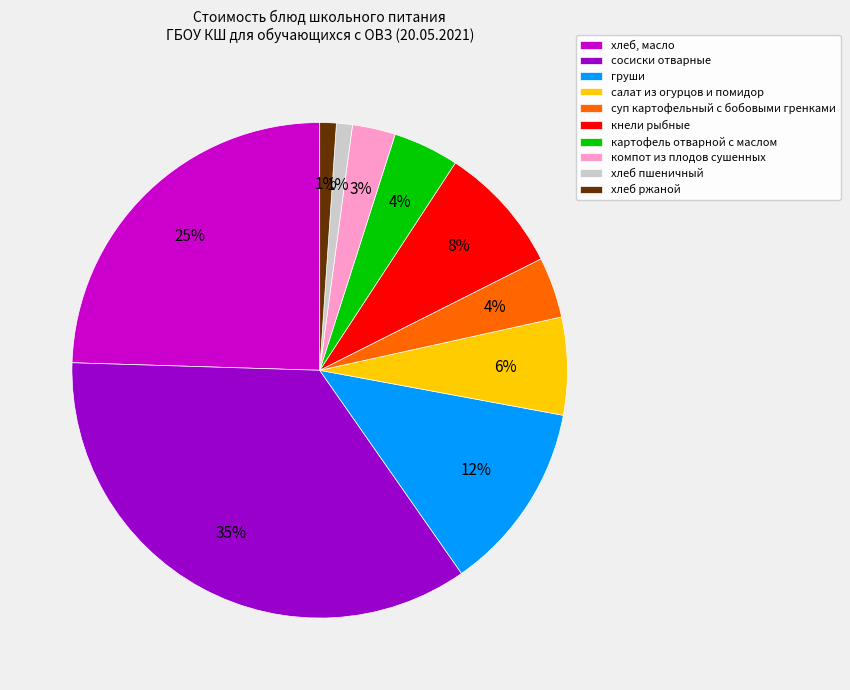

How many slices are in this pie chart?

10